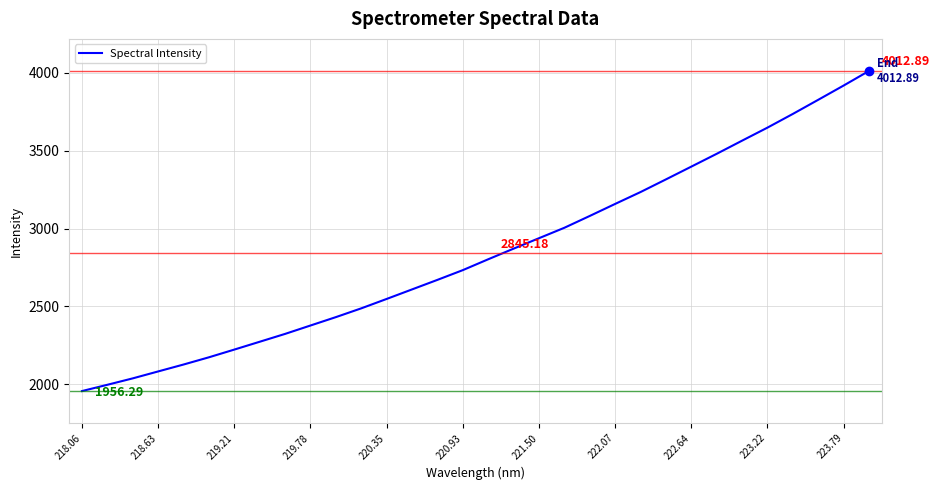

How many lines are shown in the chart?

1